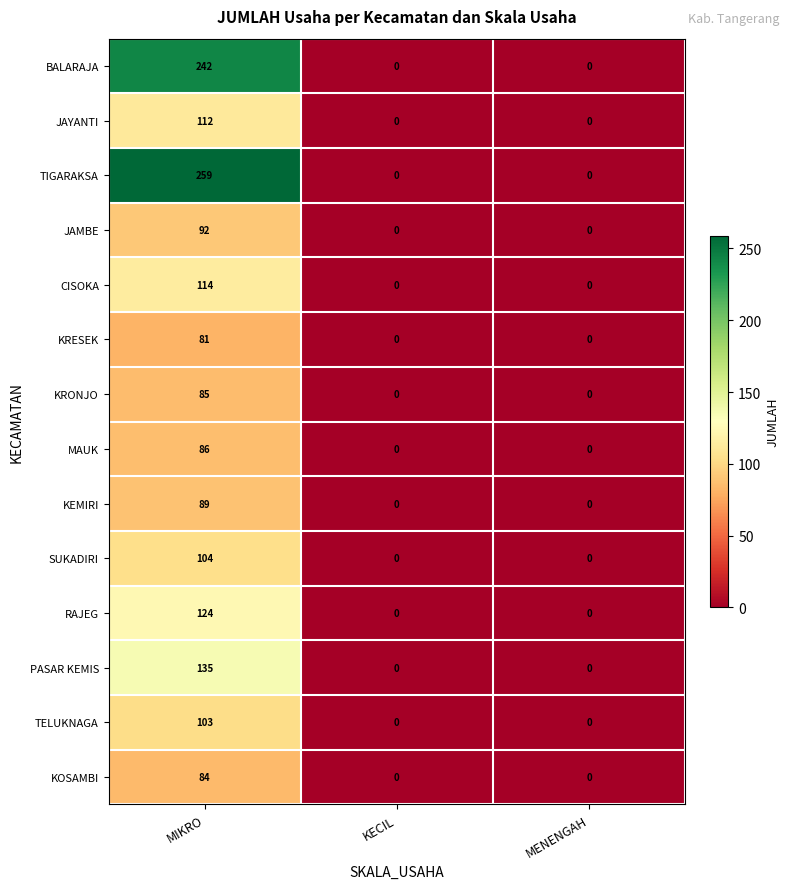

What is the difference between the maximum and minimum values in the KRONJO series?

85